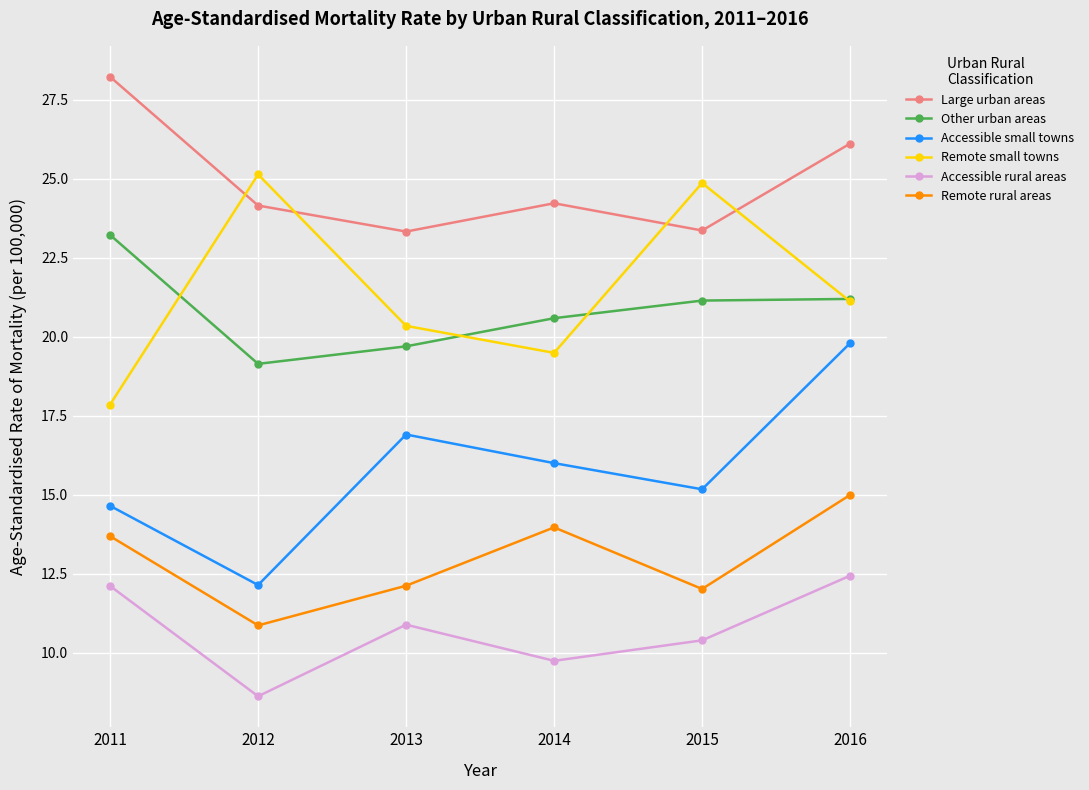

What is the sum of the Remote rural areas values at 2016 and 2014?

29.0